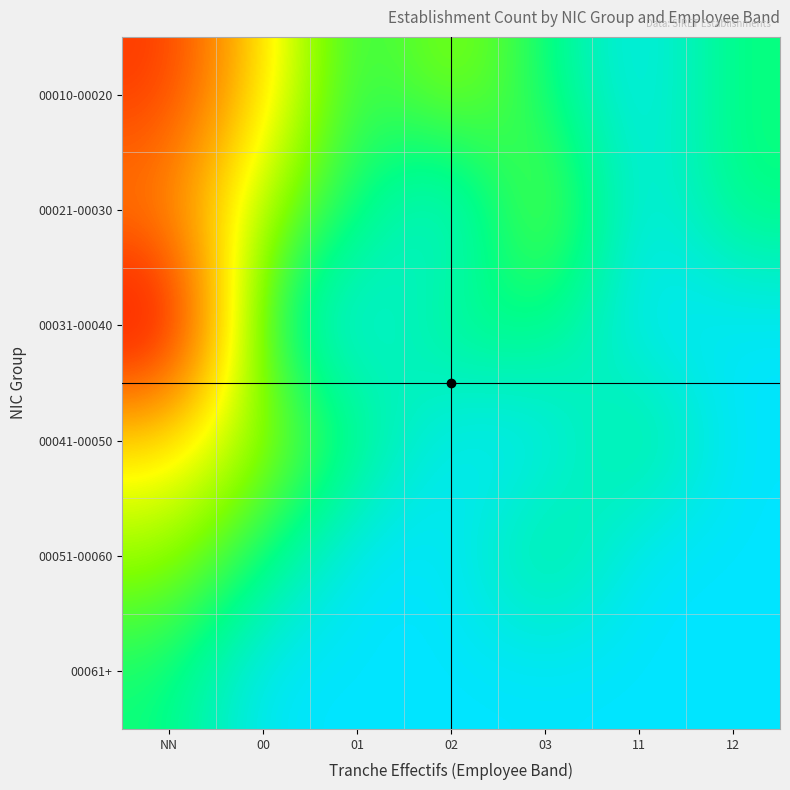

What is the total value across all series at 01?

3